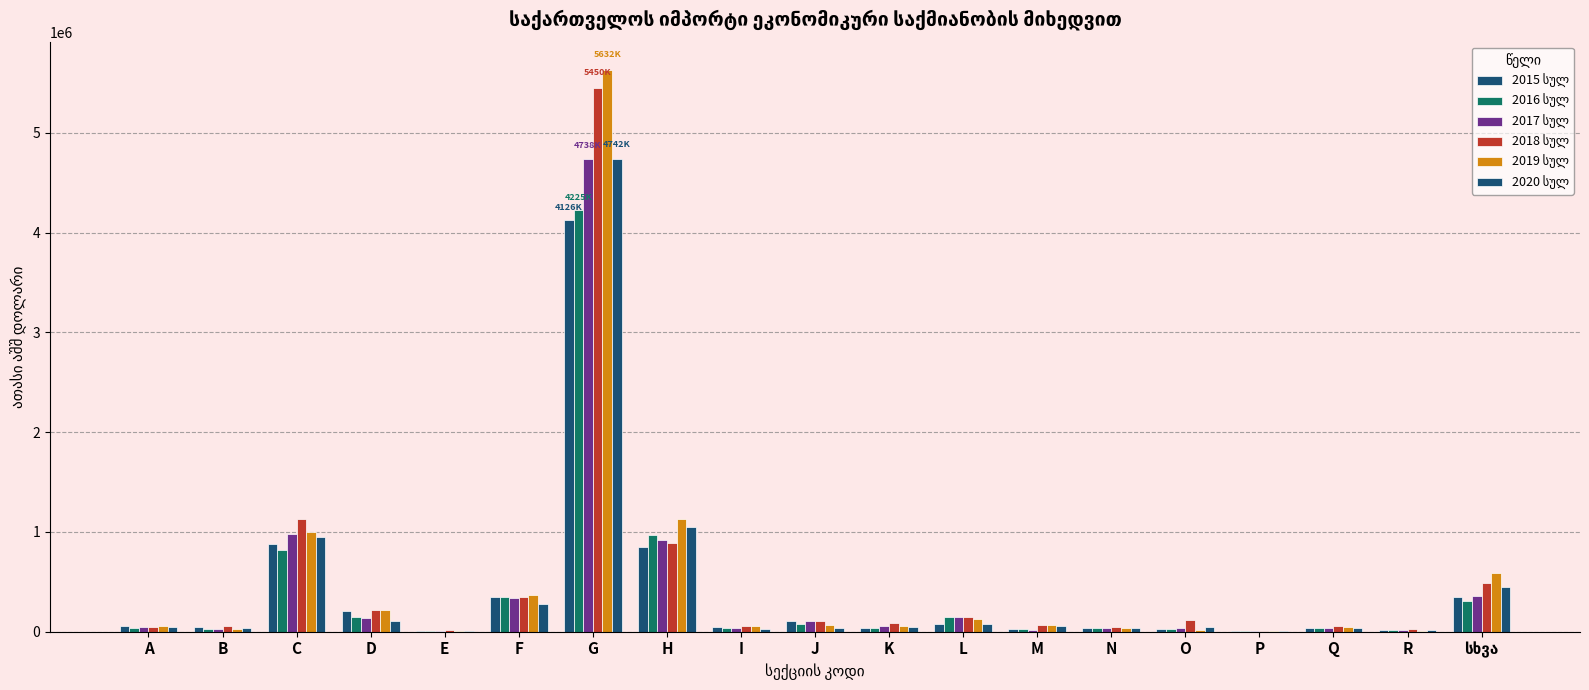

Which category has the lowest value across all series?

P